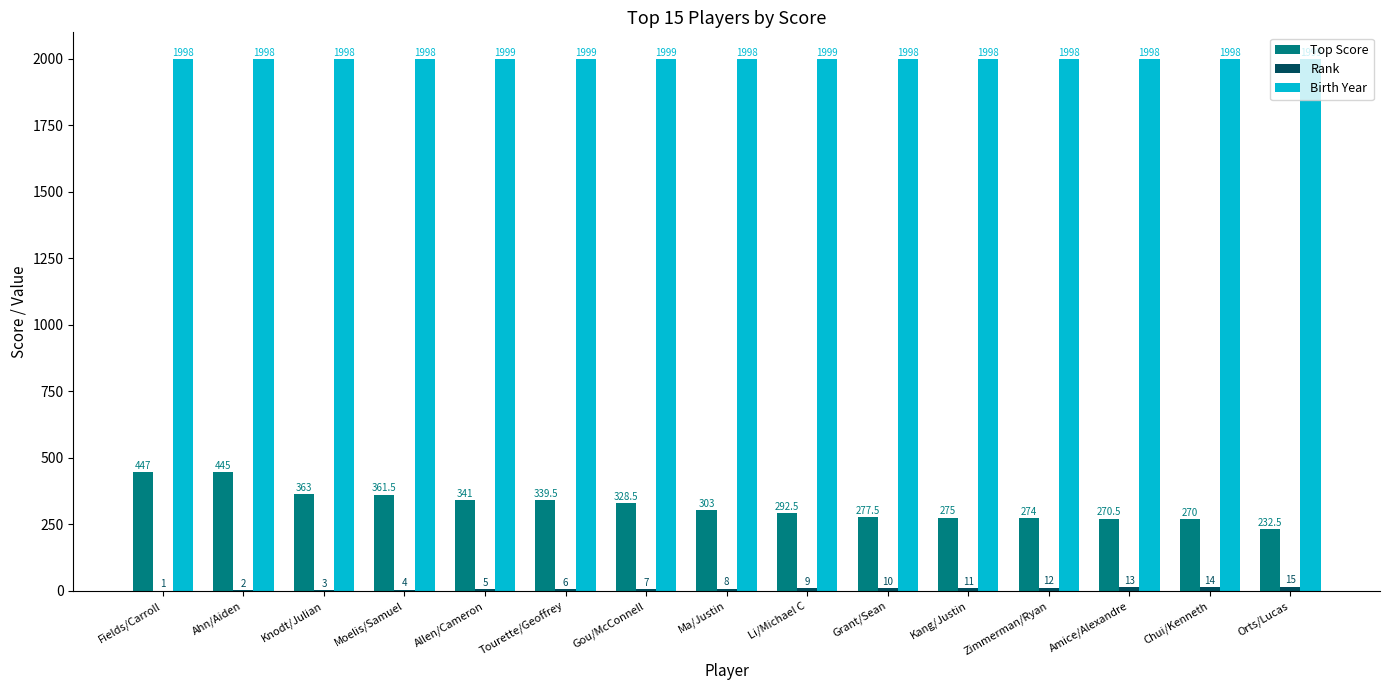

How many data points does each series have?

15